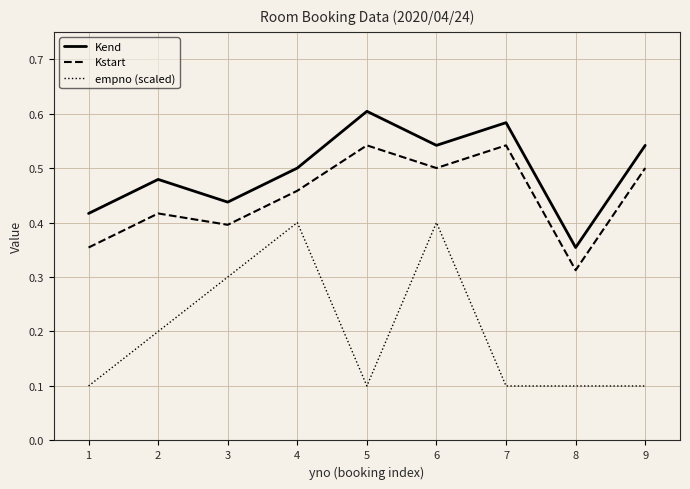

What is the smallest value displayed?

0.1